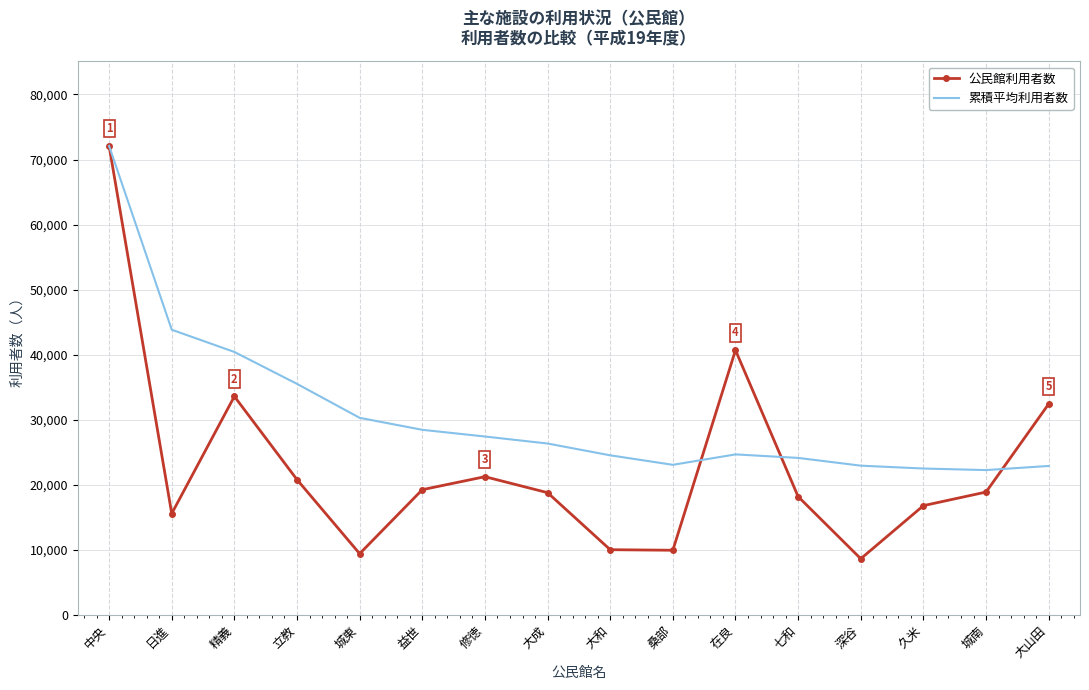

What is the total value across all series at 立教?

56332.0